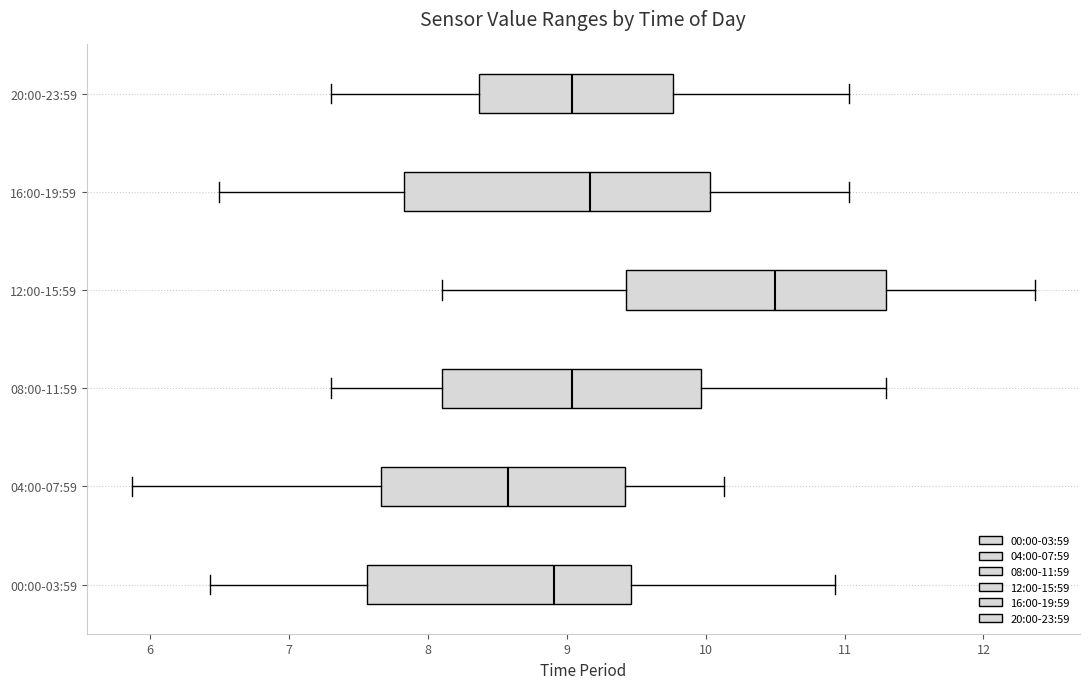

Reading bottom to top, transcribe this box plot: for each box, give where its median line is, the range the box spans, and where its two whiskers end, as read against the x-axis. The values are not printed on the chart, so give them approximately, as read against the axis.

00:00-03:59: median 8.9, box 7.6 to 9.5, whiskers 6.4 to 10.9
04:00-07:59: median 8.6, box 7.7 to 9.4, whiskers 5.9 to 10.1
08:00-11:59: median 9.0, box 8.1 to 10.0, whiskers 7.3 to 11.3
12:00-15:59: median 10.5, box 9.4 to 11.3, whiskers 8.1 to 12.4
16:00-19:59: median 9.2, box 7.8 to 10.0, whiskers 6.5 to 11.0
20:00-23:59: median 9.0, box 8.4 to 9.8, whiskers 7.3 to 11.0